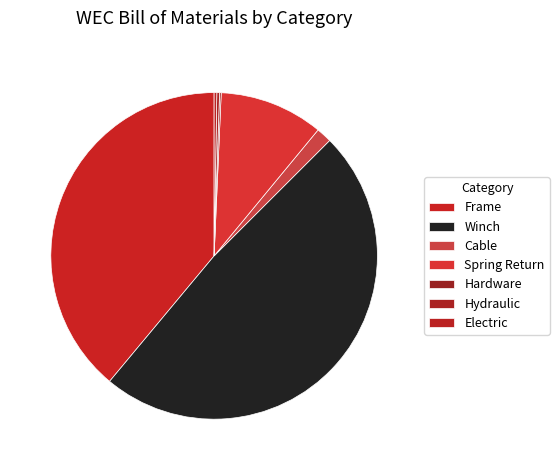

What is the ratio of the value at Frame to the value at Spring Return?

3.8